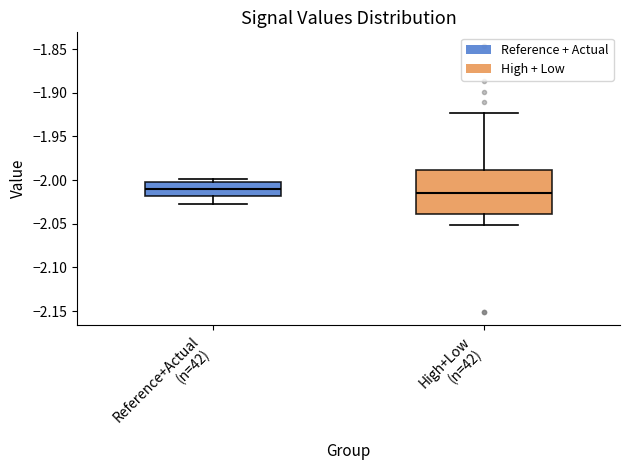

Which box has the lowest median line?

High+Low (n=42)